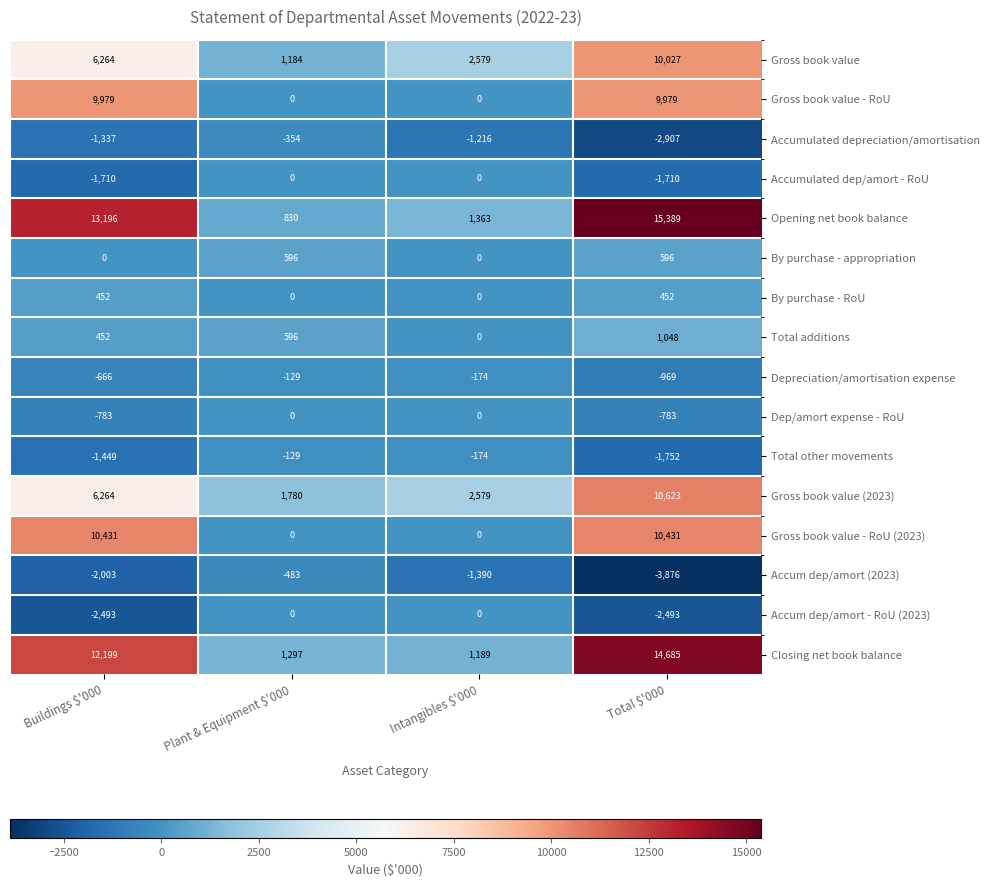

How many By purchase - RoU values are between 0 and 452?

4